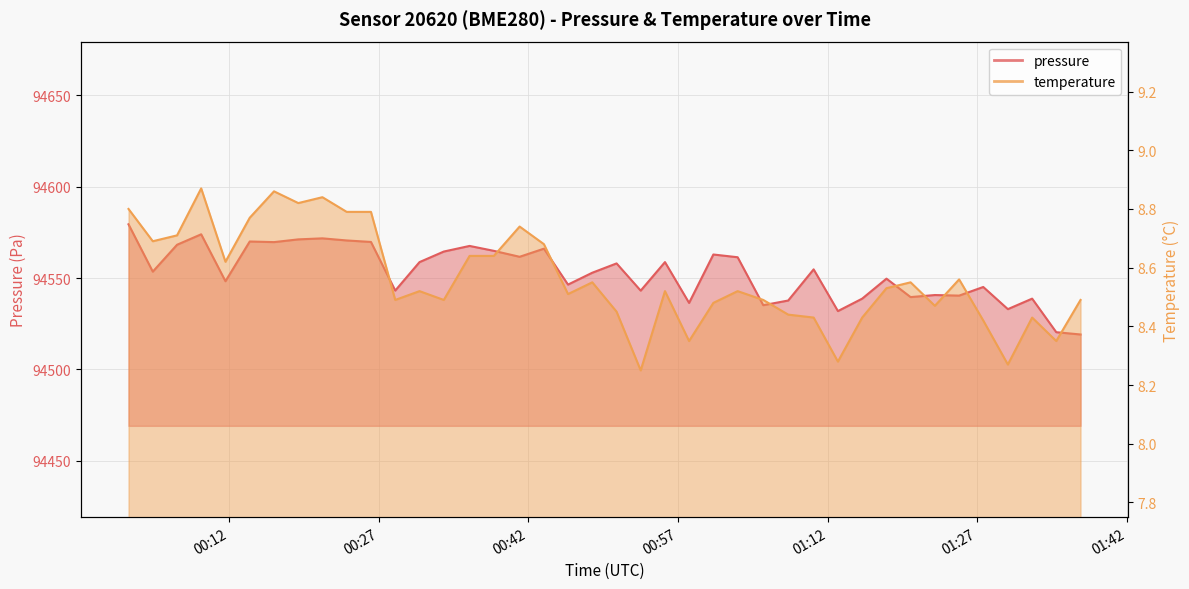

How many interior local valleys does the temperature series have?

12